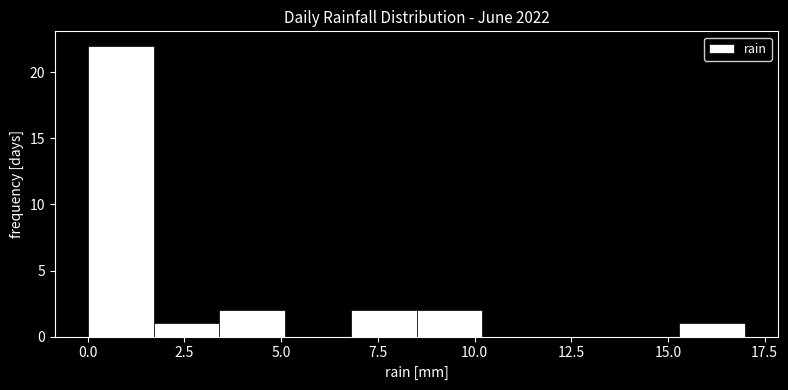

Around what value on the x-axis is the tallest bar? Give the approximate position of its centre, as read against the axis.

1.0